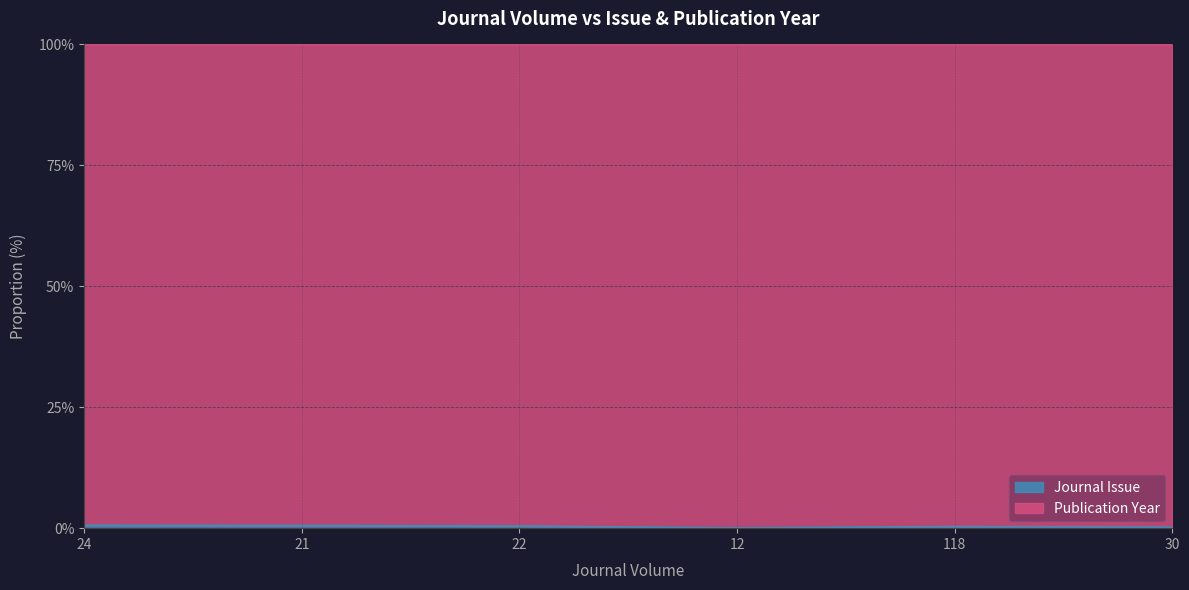

What is the value of the 2nd point from the left?

0.5